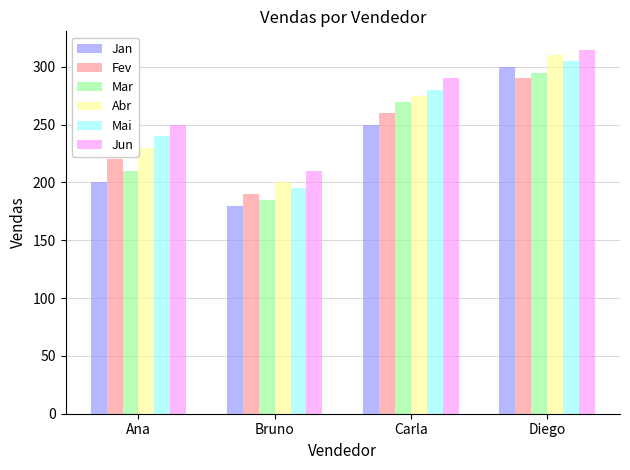

What is the sum of the Jun values at Diego and Bruno?

525